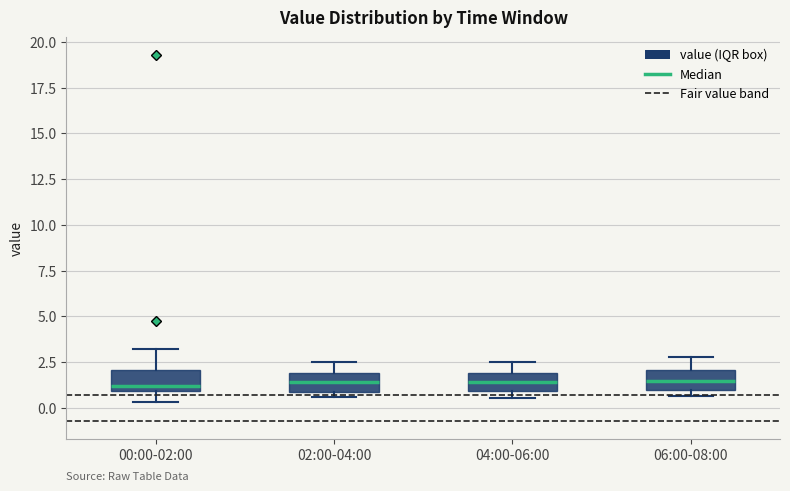

Reading left to right, read every box against the y-axis: the position of its median line, the range the box covers, and the ends of its whiskers. The values are not printed on the chart, so give them approximately, as read against the axis.

00:00-02:00: median 1.0 (just above the box's lower edge), box 1.0 to 2.0, whiskers 0.5 to 3.0
02:00-04:00: median 1.5, box 1.0 to 2.0, whiskers 0.5 to 2.5
04:00-06:00: median 1.5, box 1.0 to 2.0, whiskers 0.5 to 2.5
06:00-08:00: median 1.5, box 1.0 to 2.0, whiskers 0.5 to 3.0